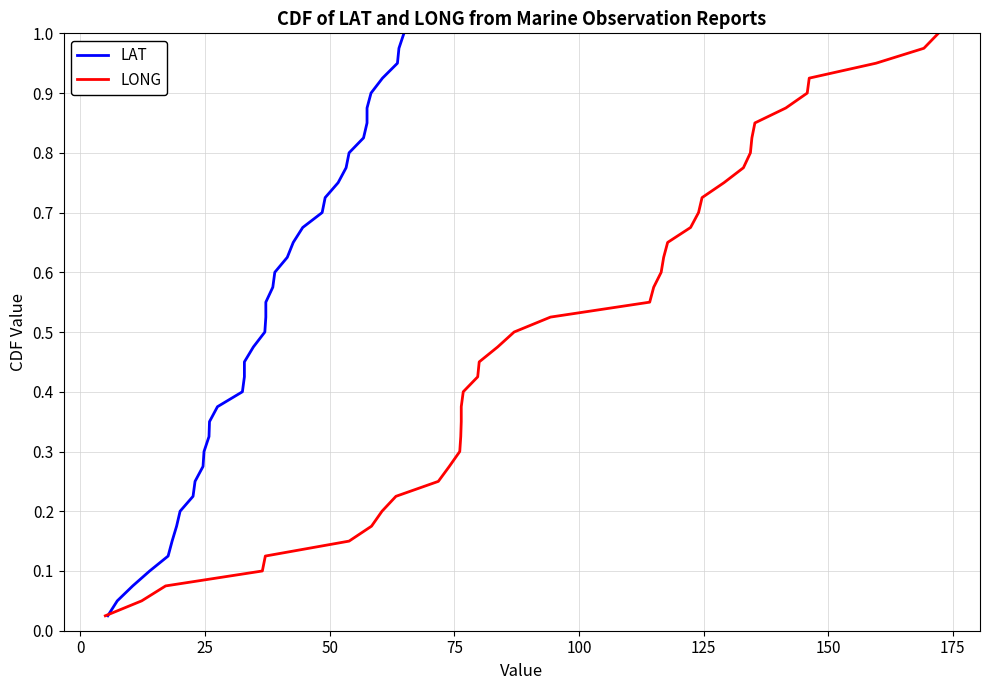

True or false: LONG has a value of 1.8 at 39.

False